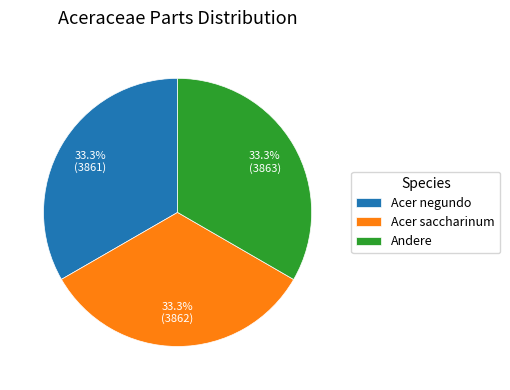

What is the ratio of the value at Acer saccharinum to the value at Andere?

1.0